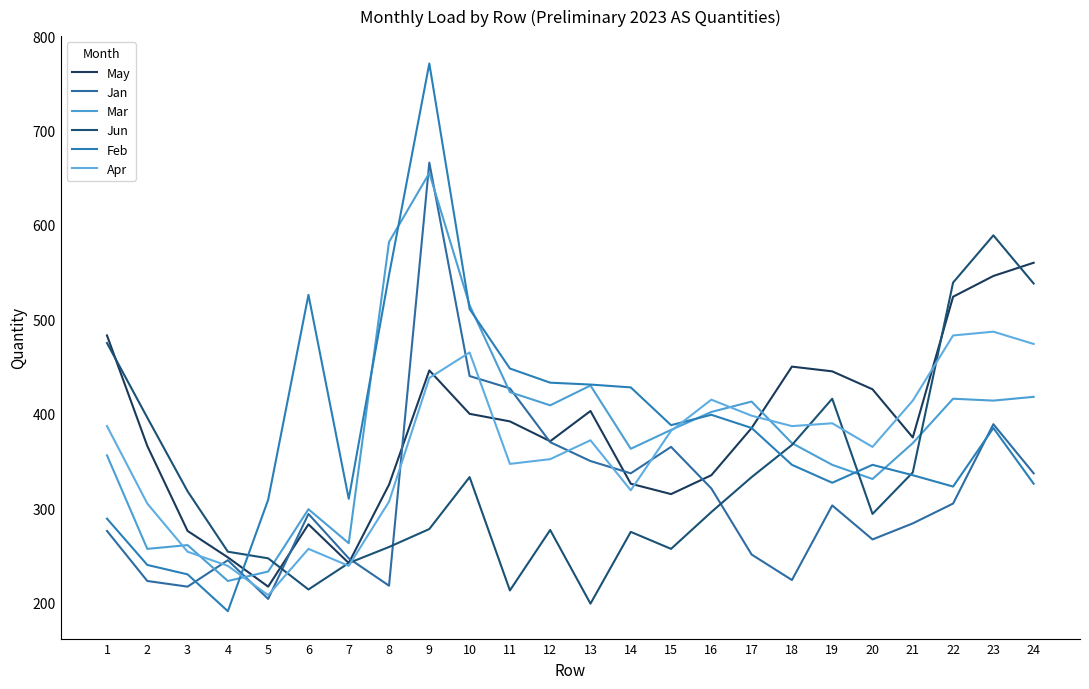

What are all the series names shown in the legend?

May, Jan, Mar, Jun, Feb, Apr